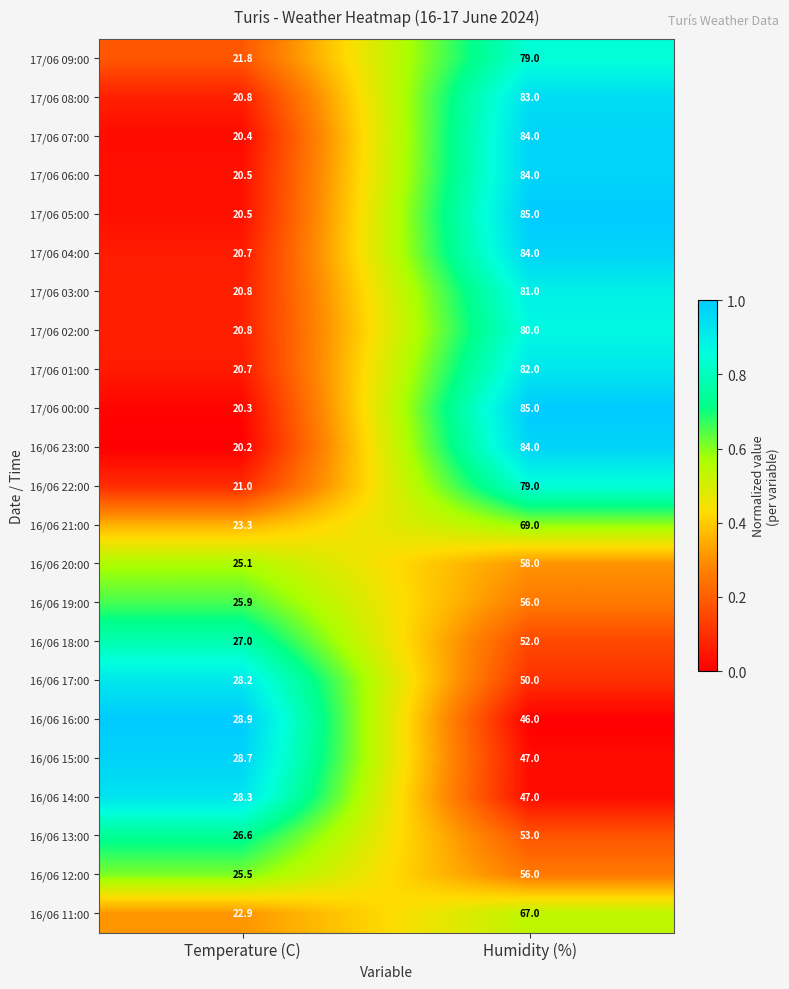

The value of 17/06 04:00 at Temperature (C) is 6.4. True or false?

False